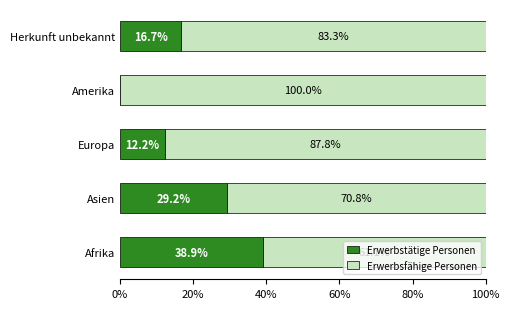

What are all the series names shown in the legend?

Erwerbstätige Personen, Erwerbsfähige Personen